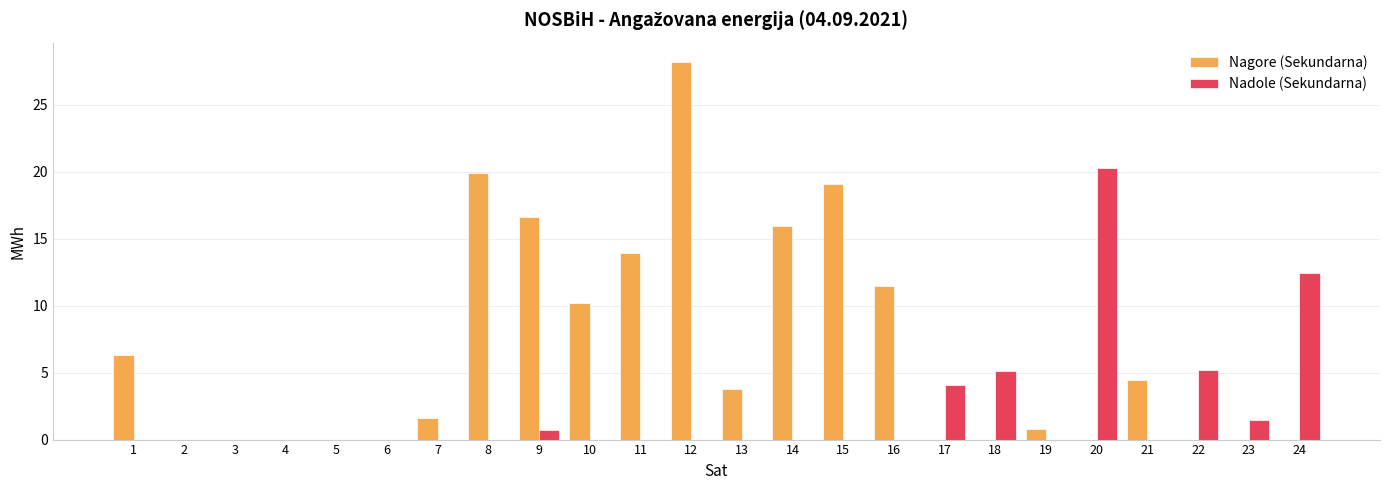

At which label does Nagore (Sekundarna) reach its peak?

12